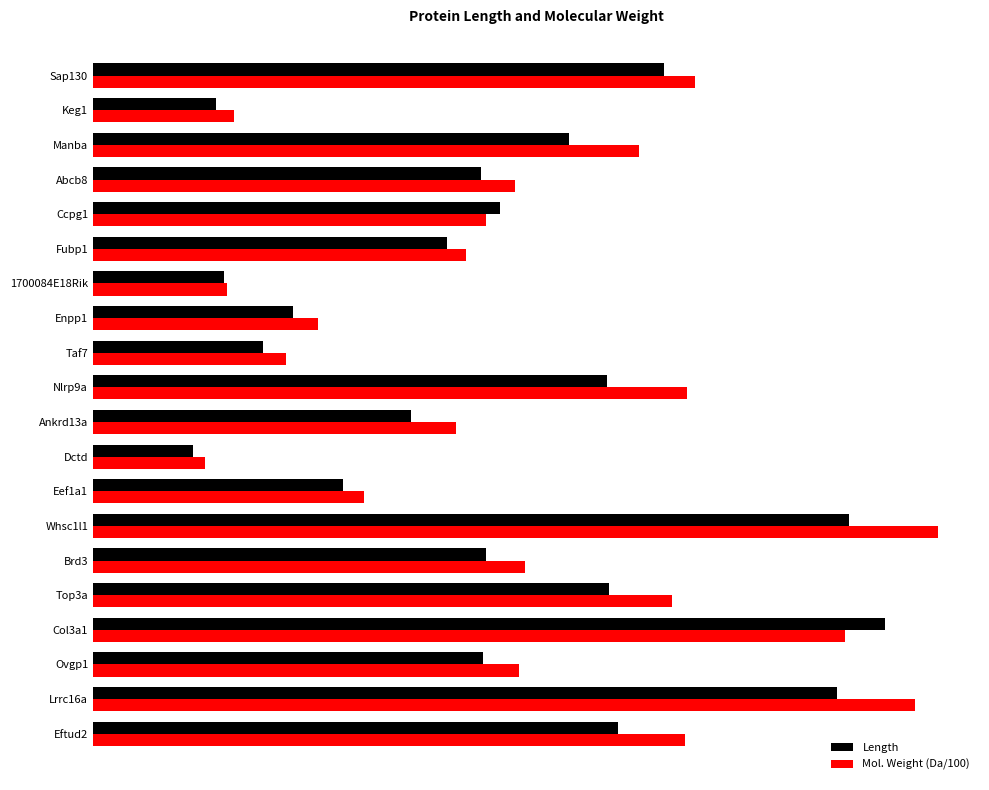

Which category has the lowest value across all series?

Dctd